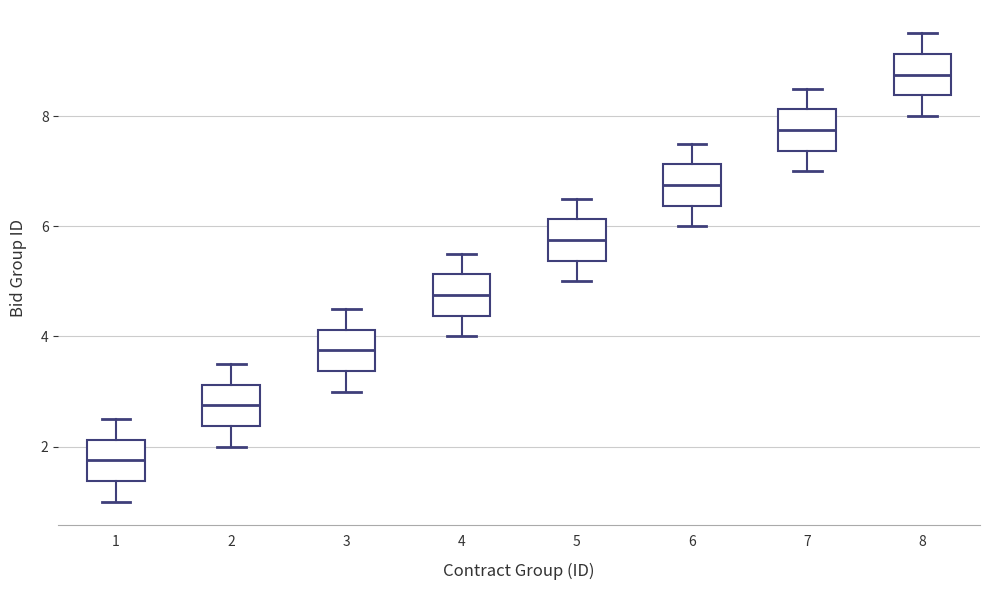

Where is the lower edge of the box at x = 8 on the y-axis? The values are not printed on the chart, so give them approximately, as read against the axis.

8.4